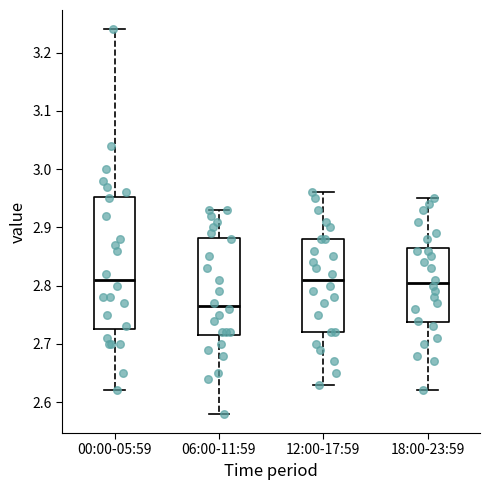

Which box has the lowest median line?

06:00-11:59